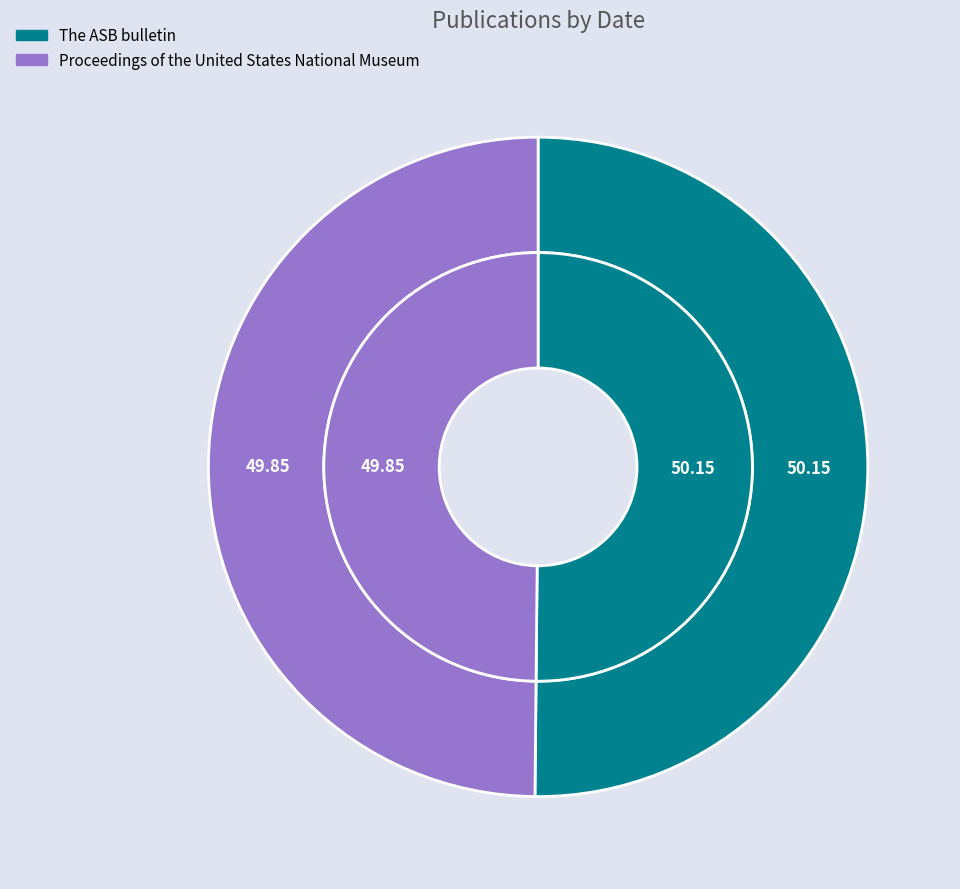

What percentage is the Proceedings of the United States National Museum slice, to the nearest percent?

50%